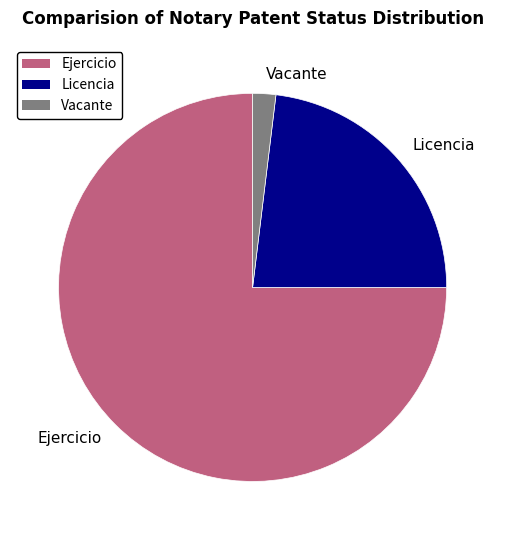

Which slice is the largest?

Ejercicio